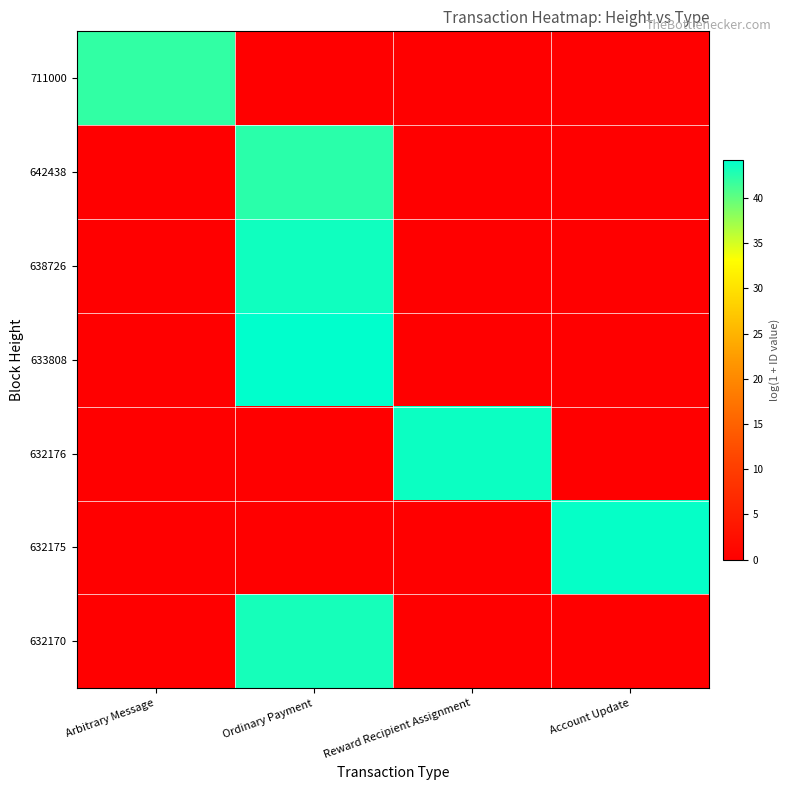

Which series has the largest range (max minus min)?

633808